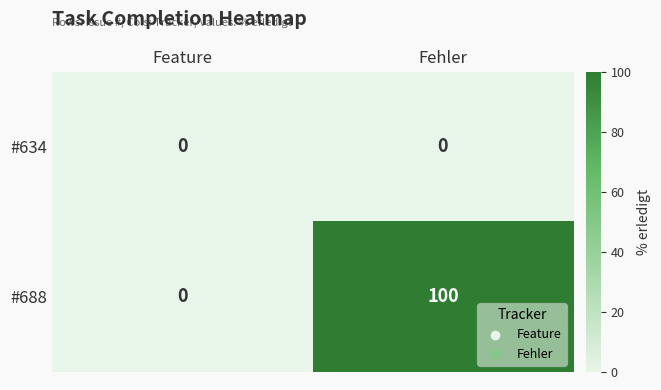

Between Feature and Fehler, which series saw the biggest shift?

#688